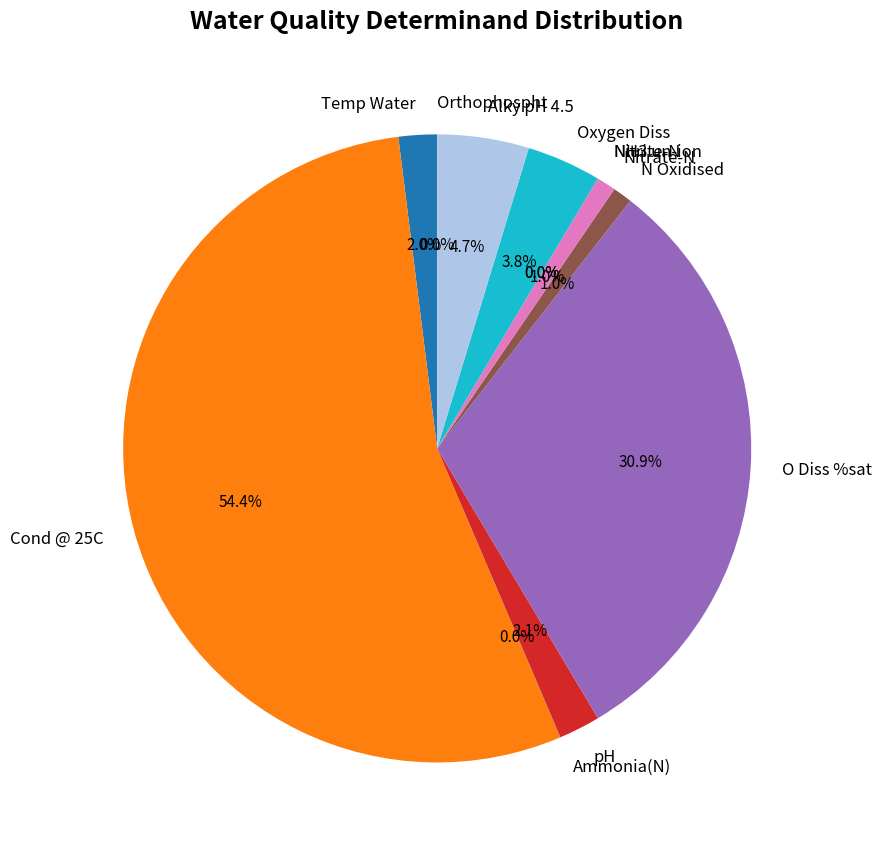

The Alky pH 4.5 slice represents 13% of the pie. True or false?

False